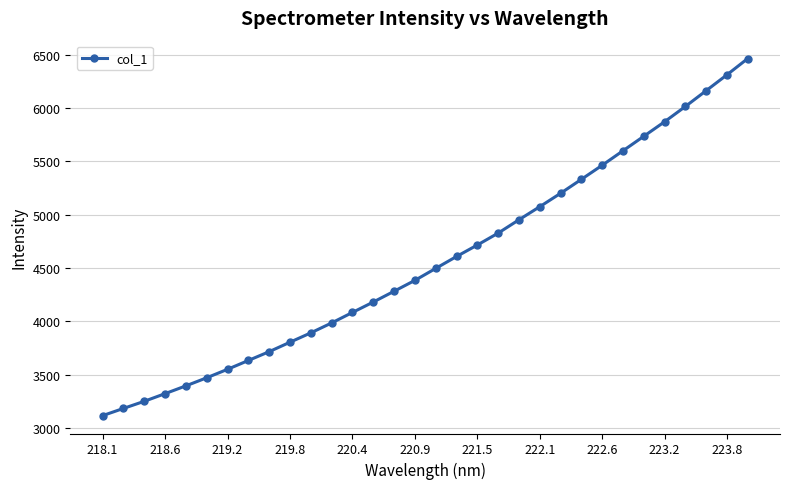

What is the minimum value shown in the chart?

3115.1